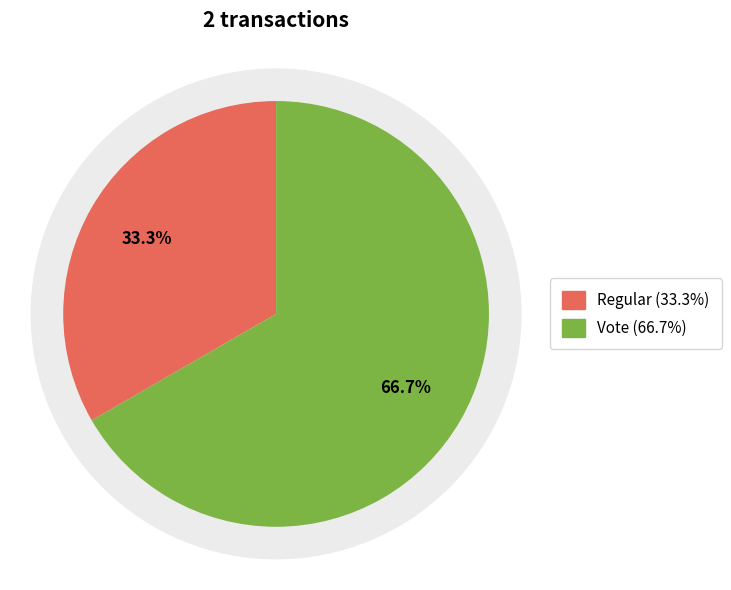

What is the ratio of the value at Vote to the value at Regular?

2.0